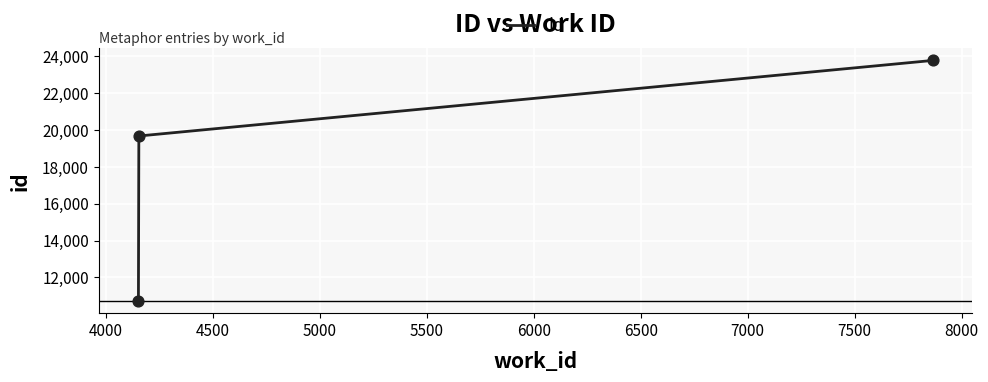

What is the smallest value displayed?

10712